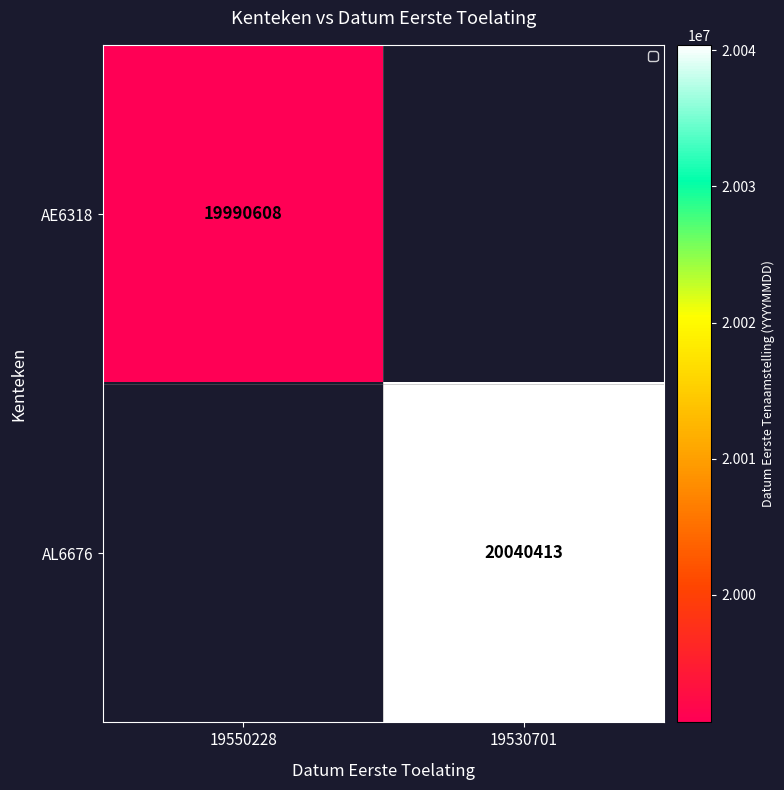

Is it true that AE6318 equals 35873199 at 19550228?

False